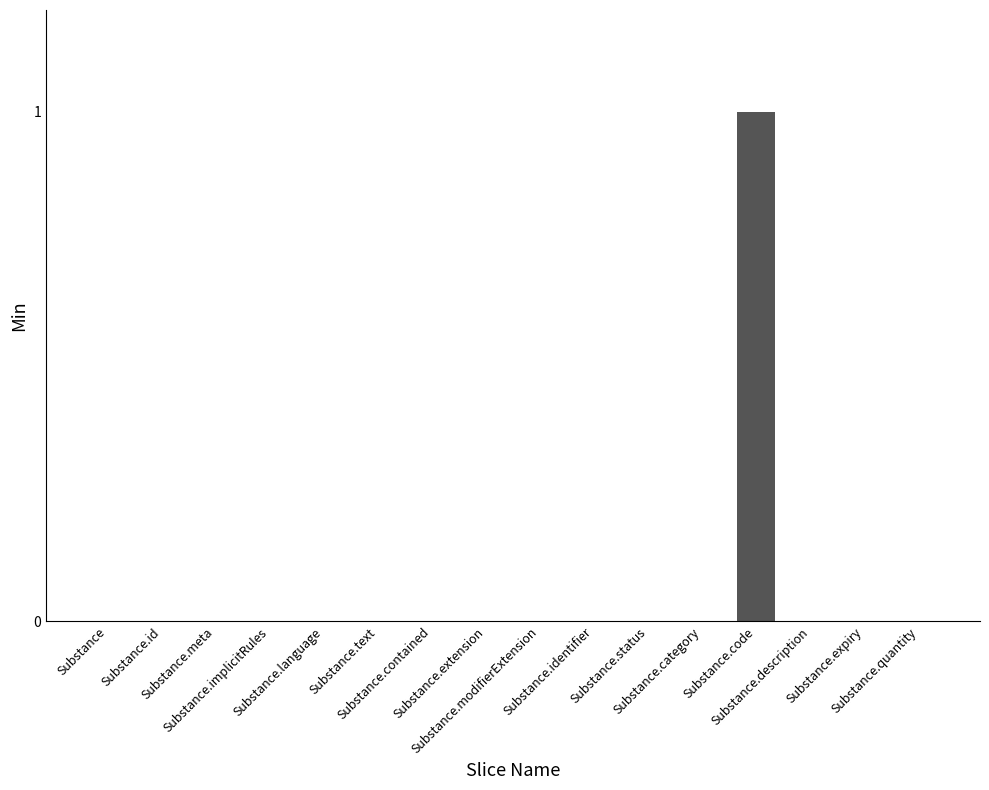

Is it true that the value at Substance.expiry is 0?

True